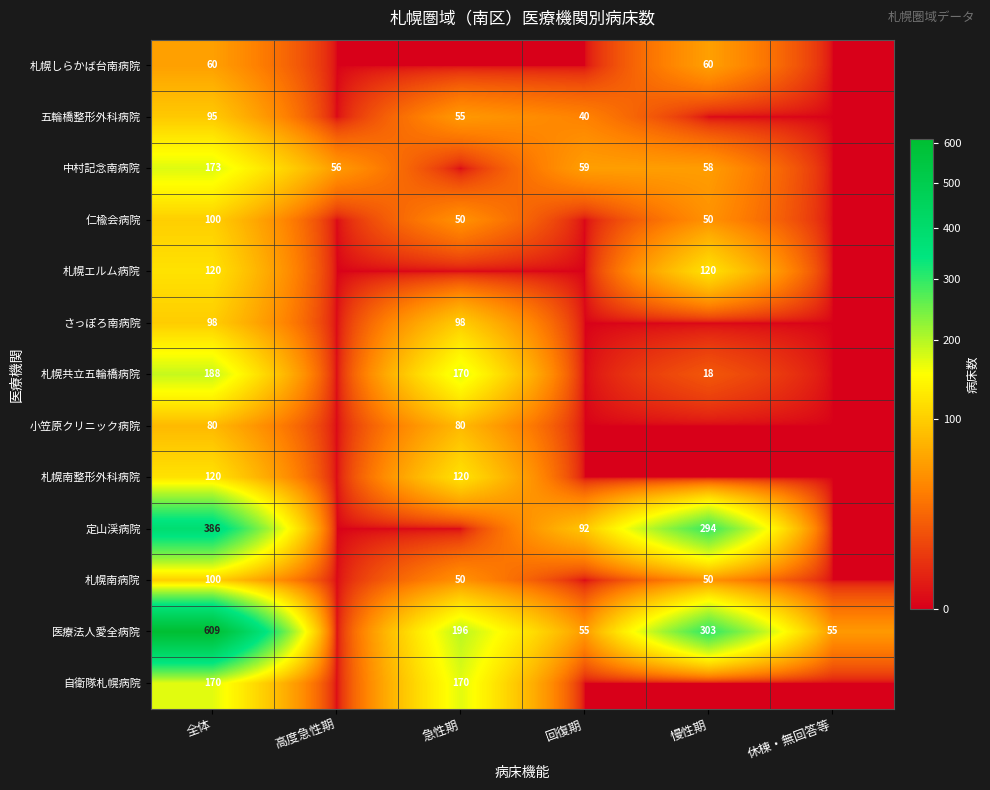

True or false: 小笠原クリニック病院 has a value of 80 at 全体.

True